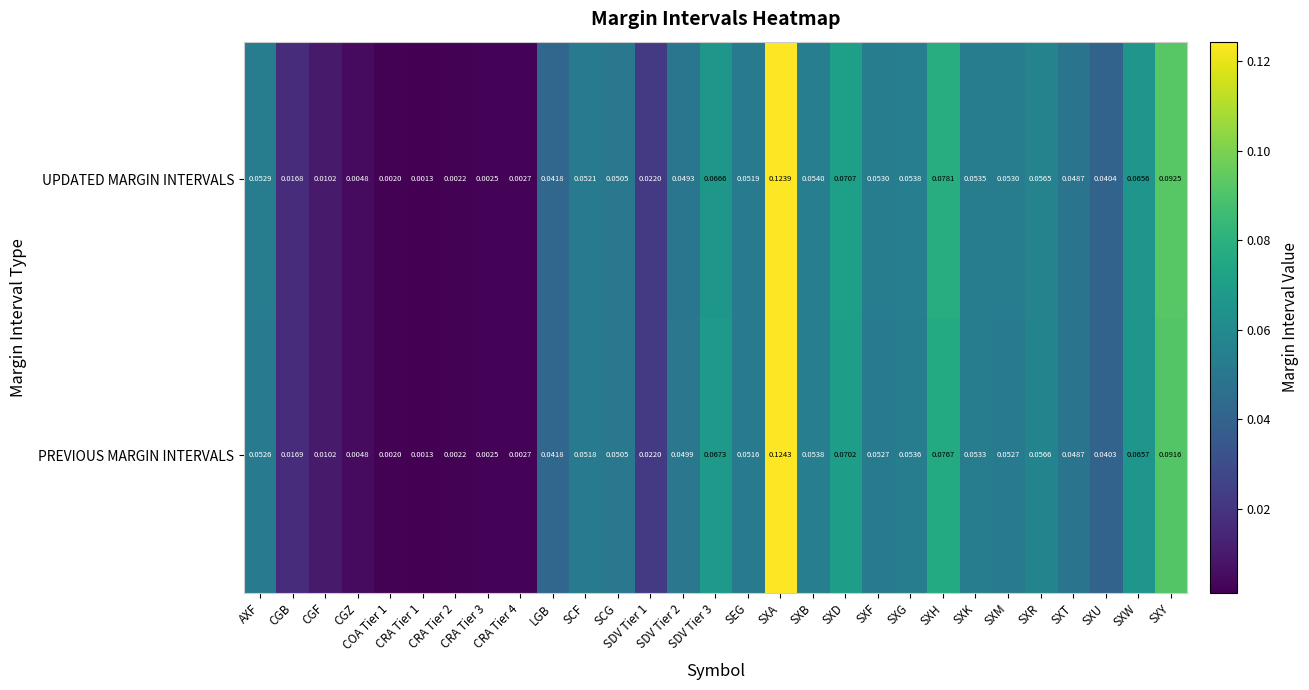

Which series has the widest spread of values?

PREVIOUS MARGIN INTERVALS